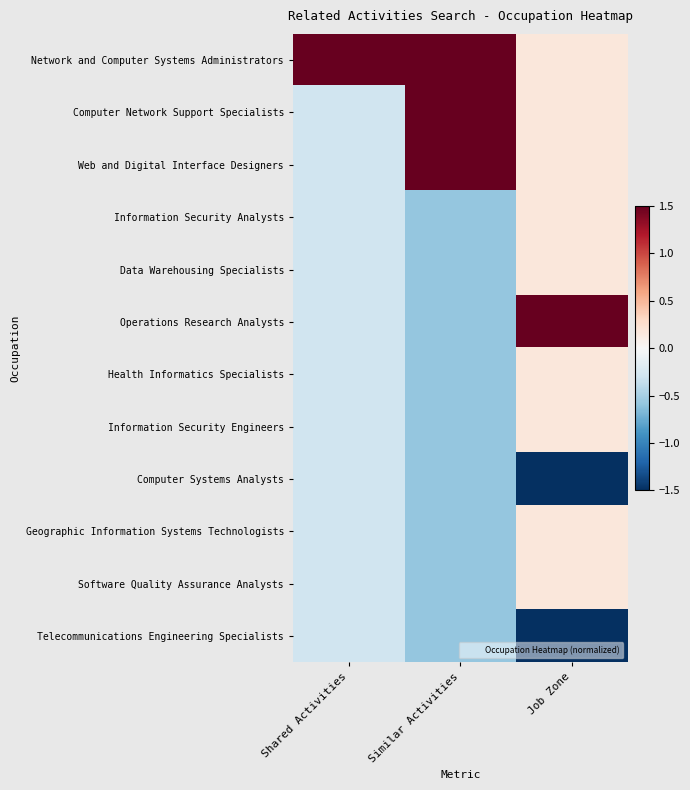

At which category does the chart reach its minimum across all series?

Job Zone